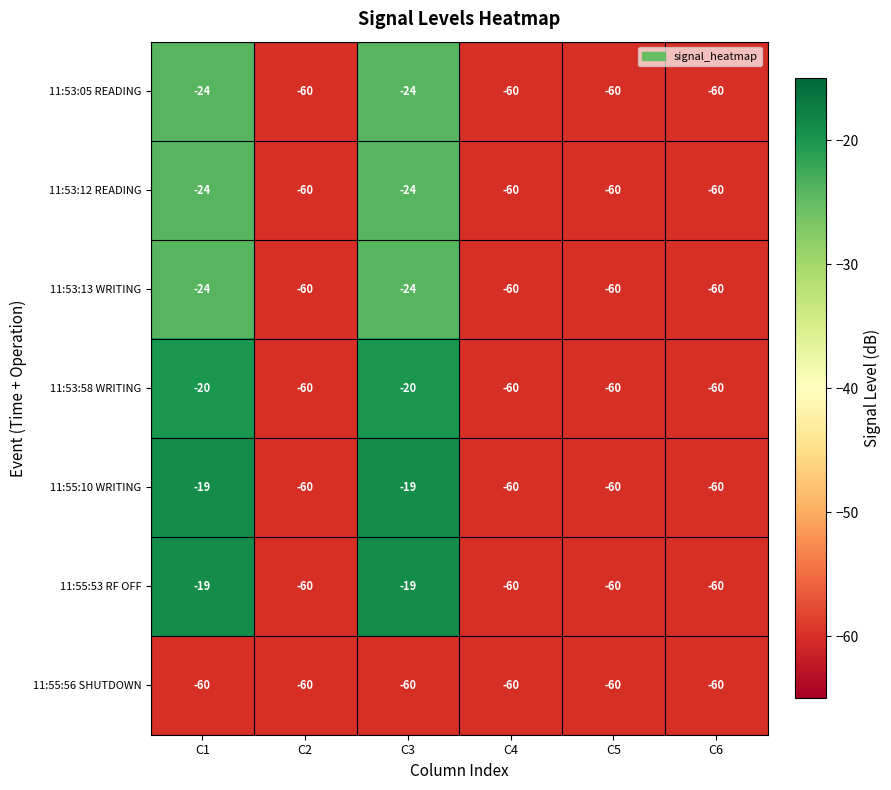

The value of 11:53:13 WRITING at C2 is -17. True or false?

False